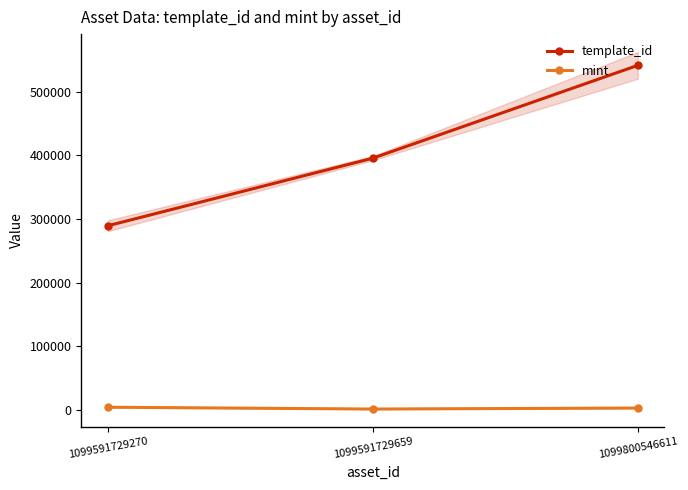

Which label corresponds to the smallest value in the chart?

1099591729659